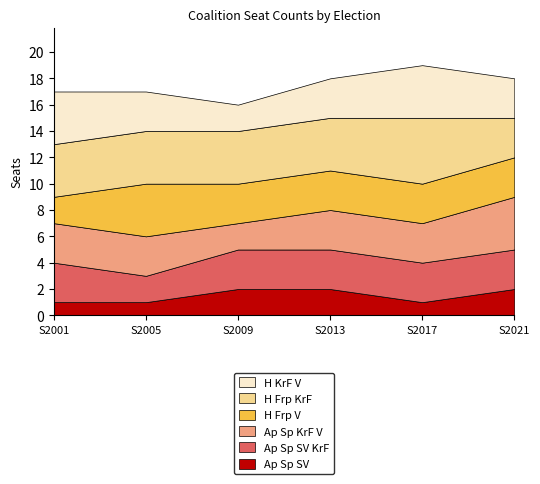

At which category is the sum across all series the highest?

S2017